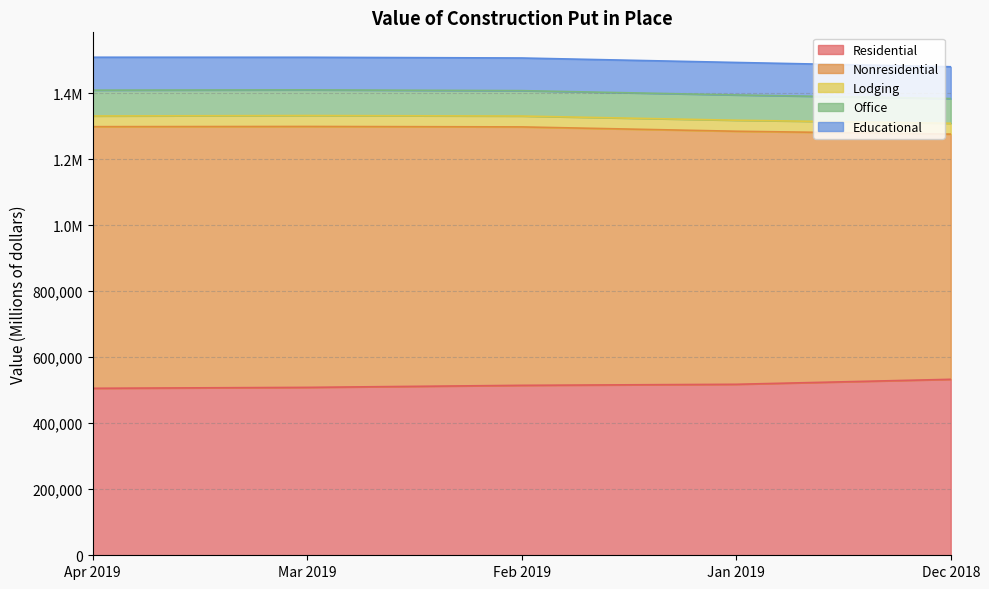

Is the value of Nonresidential at Jan 2019 greater than the value of Residential at Mar 2019?

Yes